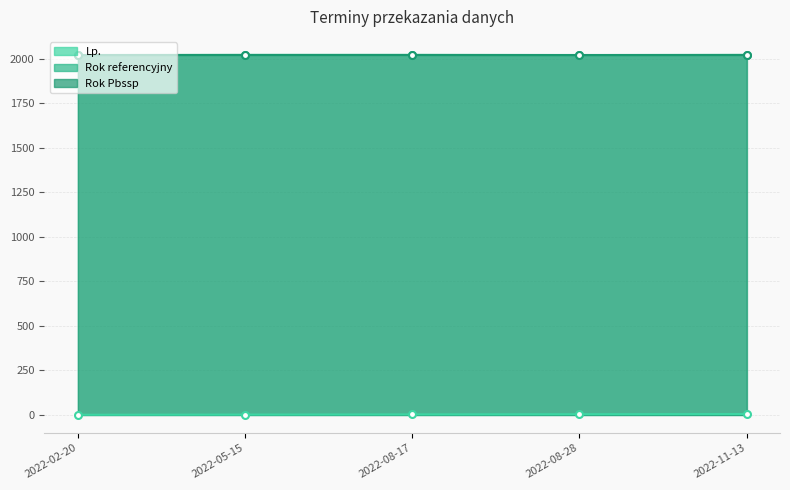

Between 2022-08-28 and 2022-11-13, which is larger?

2022-11-13